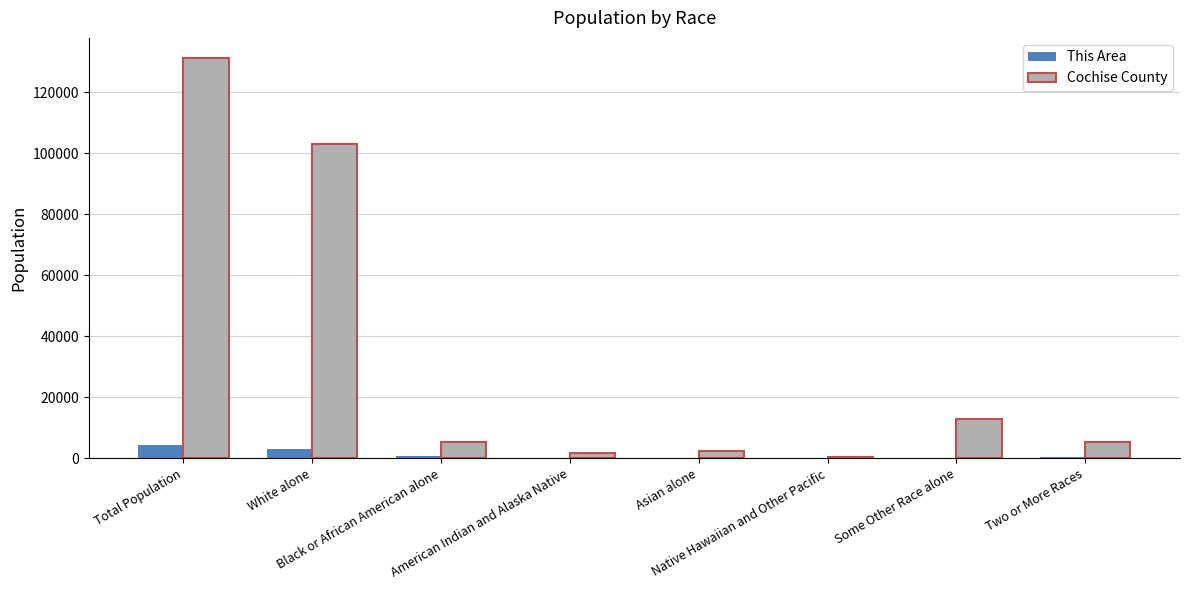

Which series has the largest total across all categories?

Cochise County